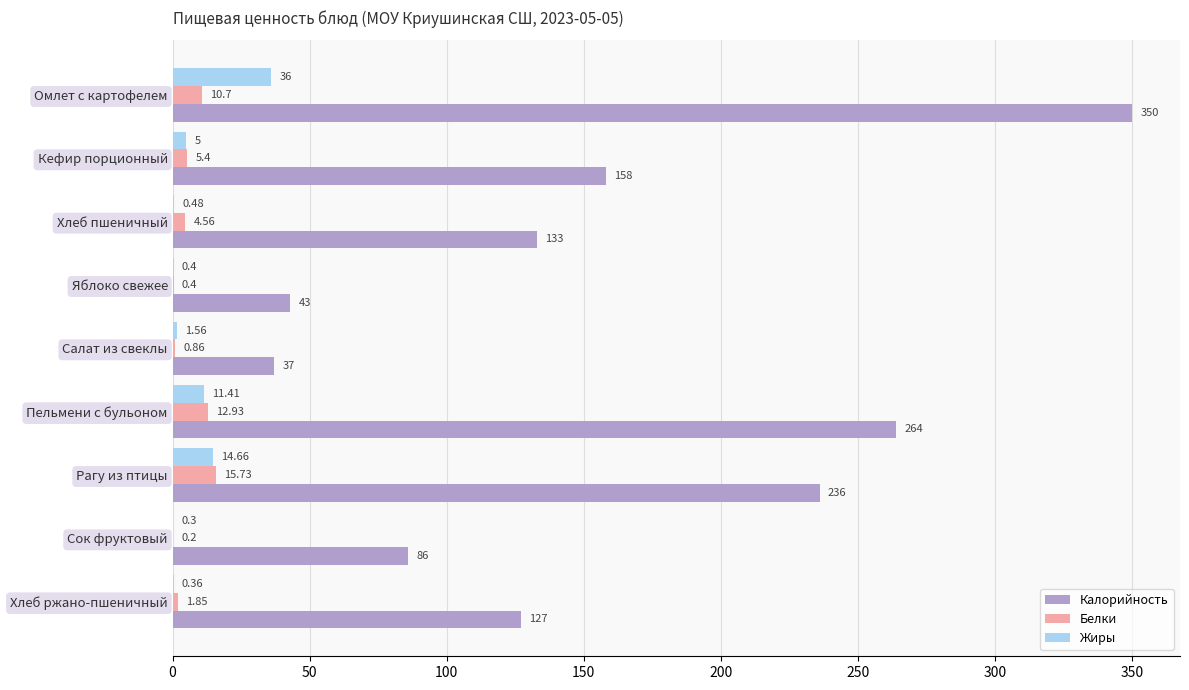

Between Омлет с картофелем and Кефир порционный, which series saw the biggest shift?

Калорийность